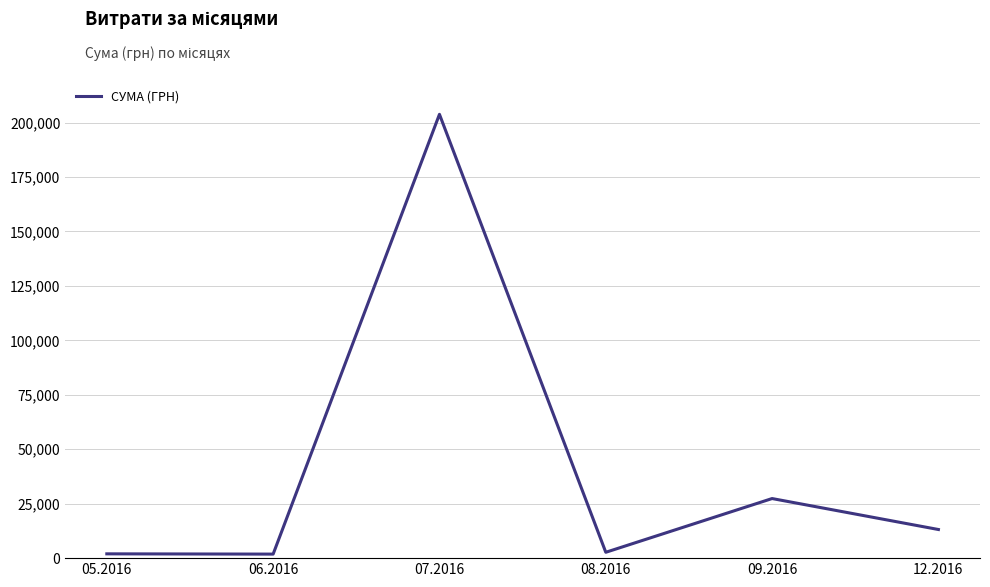

What is the average value?

41799.8